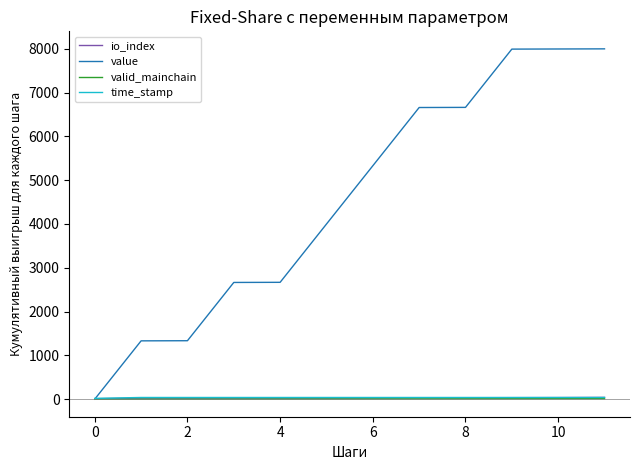

Which series has the largest total across all categories?

value